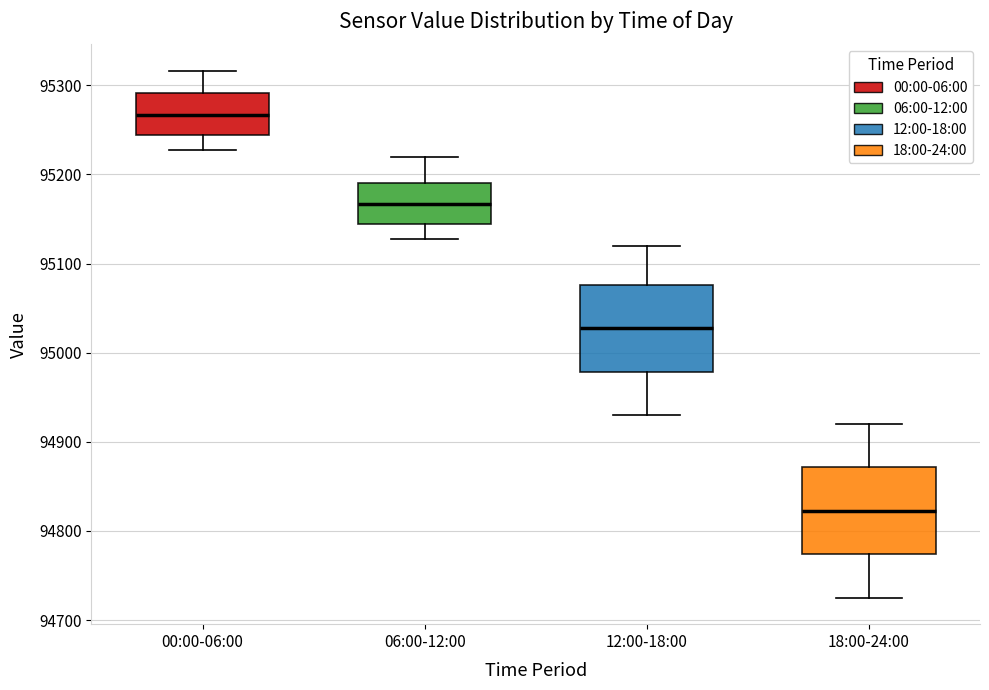

Reading left to right, read every box against the y-axis: the position of its median line, the range the box covers, and the ends of its whiskers. The values are not printed on the chart, so give them approximately, as read against the axis.

00:00-06:00: median 95270, box 95240 to 95290, whiskers 95230 to 95320
06:00-12:00: median 95170, box 95140 to 95190, whiskers 95130 to 95220
12:00-18:00: median 95030, box 94980 to 95080, whiskers 94930 to 95120
18:00-24:00: median 94820, box 94770 to 94870, whiskers 94730 to 94920